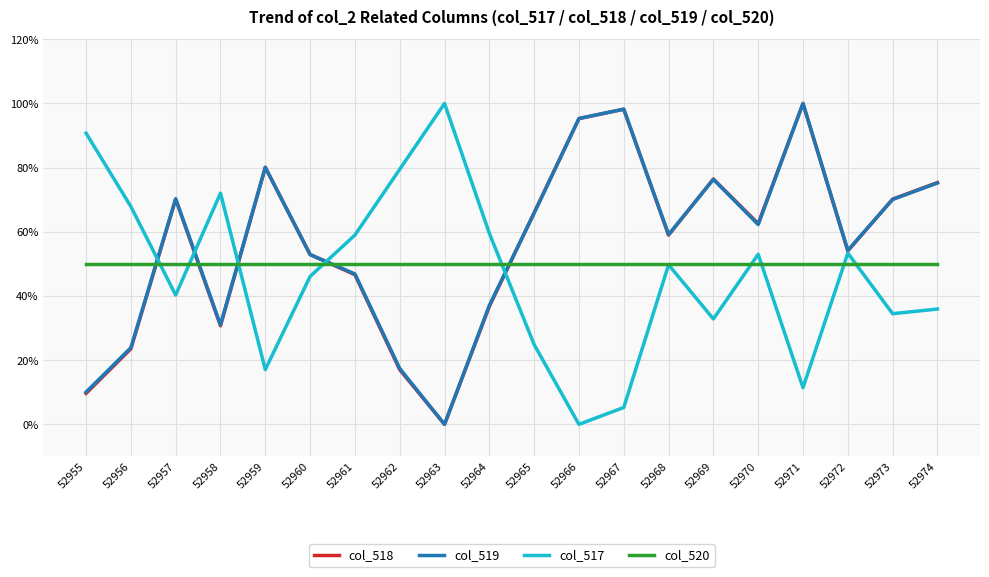

Does the chart have visible grid lines?

Yes